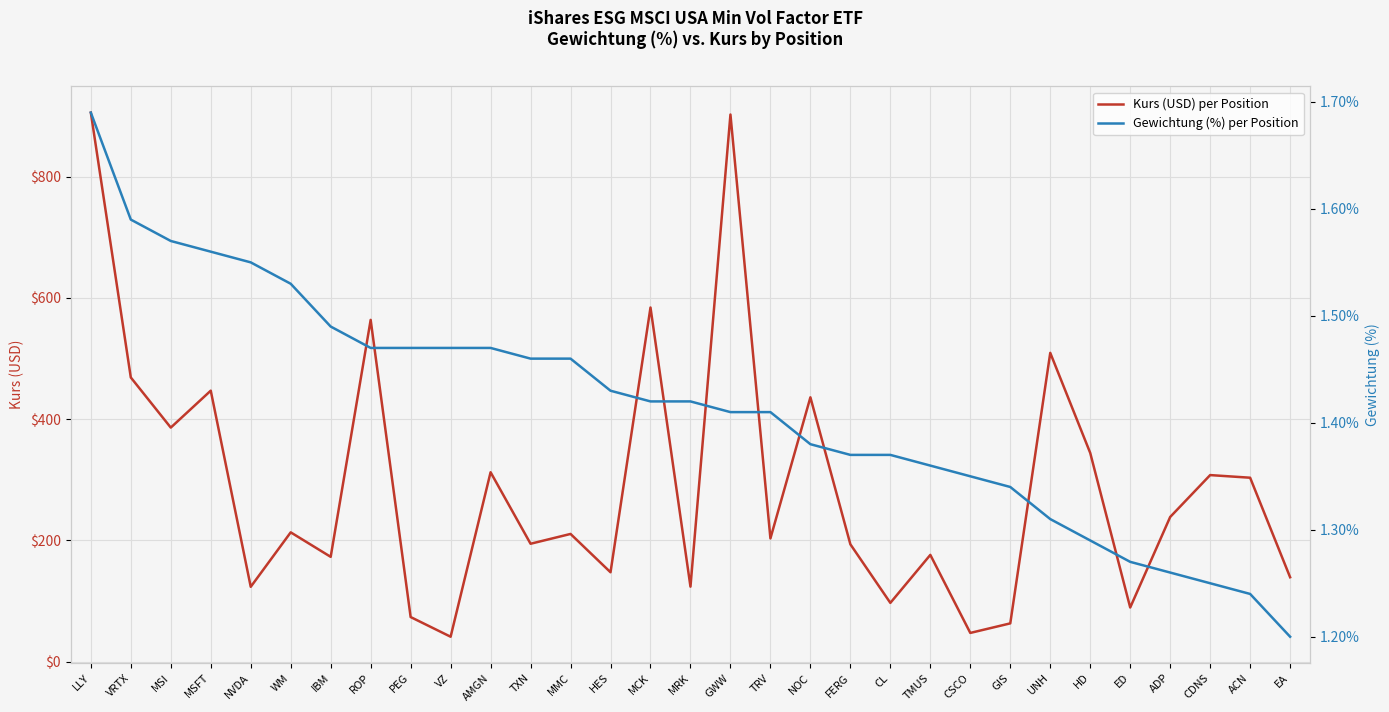

Rank the series by their maximum value, from highest to lowest.

Kurs (USD) per Position, Gewichtung (%) per Position